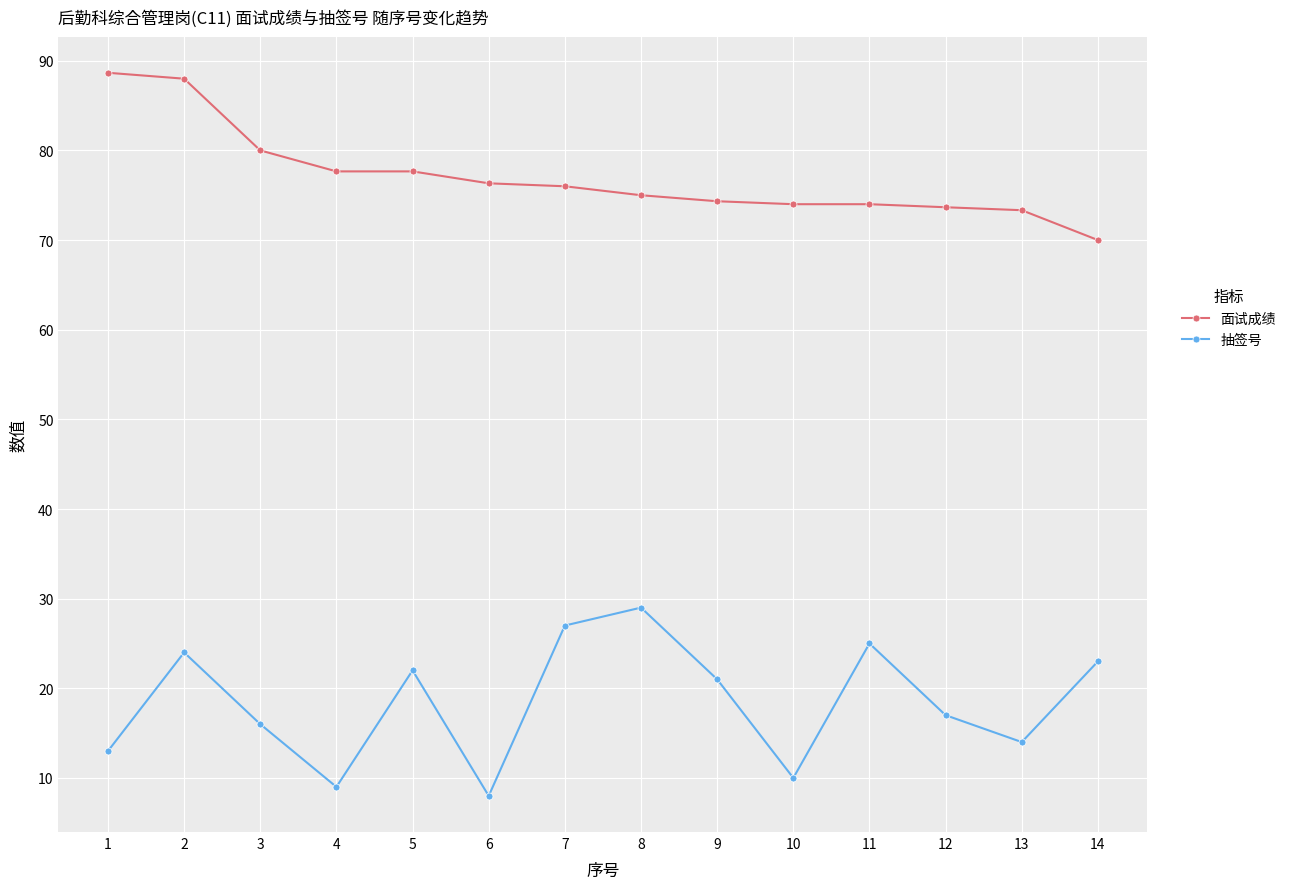

True or false: 抽签号 and 面试成绩 intersect in this chart.

False